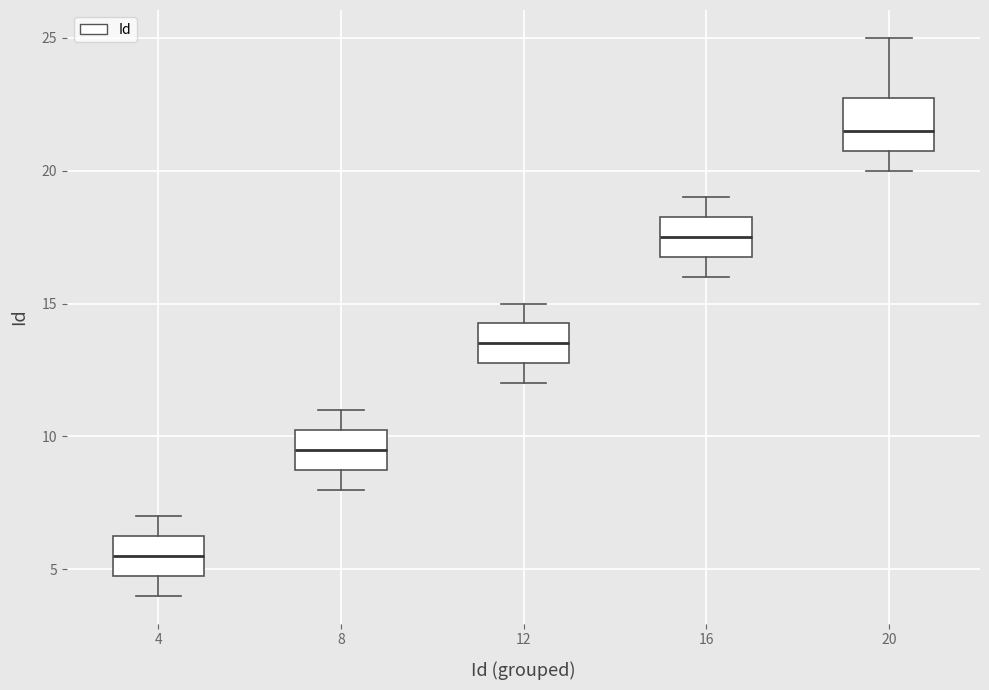

Reading left to right, transcribe this box plot: for each box, give where its median line is, the range the box spans, and where its two whiskers end, as read against the y-axis. The values are not printed on the chart, so give them approximately, as read against the axis.

4: median 5.5, box 5.0 to 6.5, whiskers 4.0 to 7.0
8: median 9.5, box 9.0 to 10.5, whiskers 8.0 to 11.0
12: median 13.5, box 13.0 to 14.5, whiskers 12.0 to 15.0
16: median 17.5, box 17.0 to 18.5, whiskers 16.0 to 19.0
20: median 21.5, box 21.0 to 23.0, whiskers 20.0 to 25.0